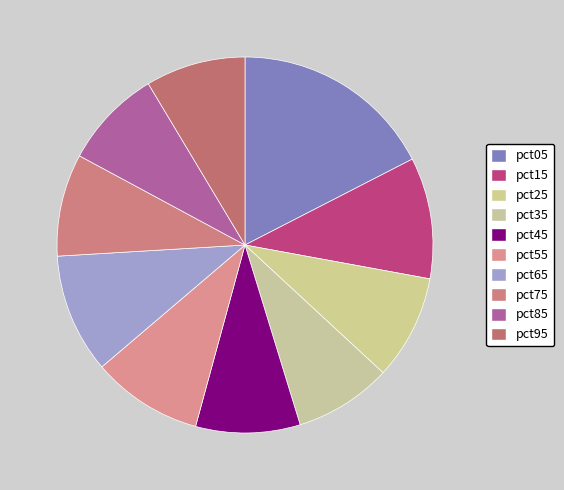

Which slice is the largest?

pct05